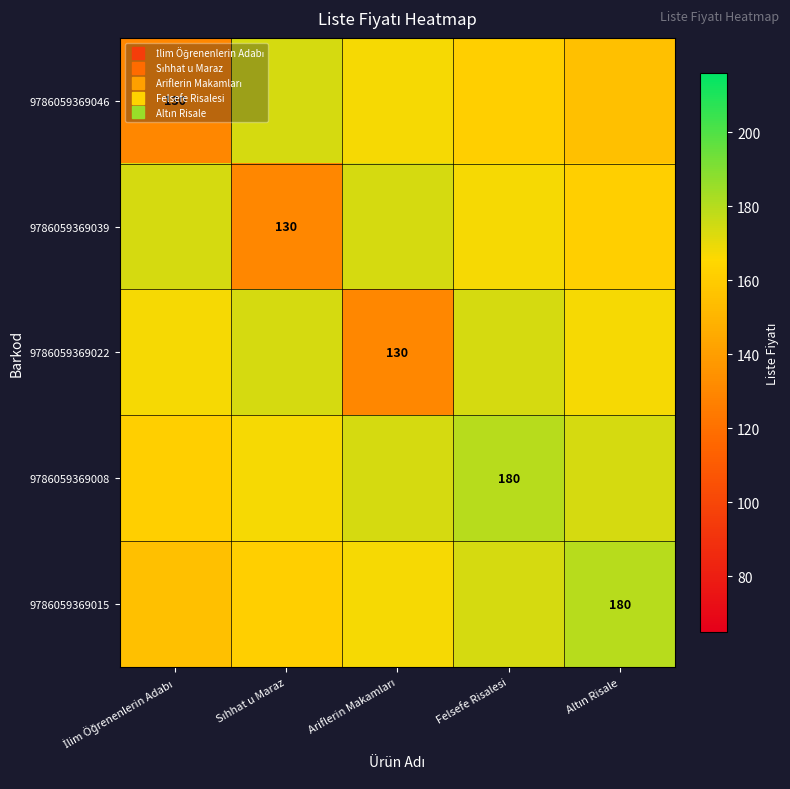

Rank the series at Felsefe Risalesi from lowest to highest value.

9786059369046, 9786059369039, 9786059369022, 9786059369015, 9786059369008